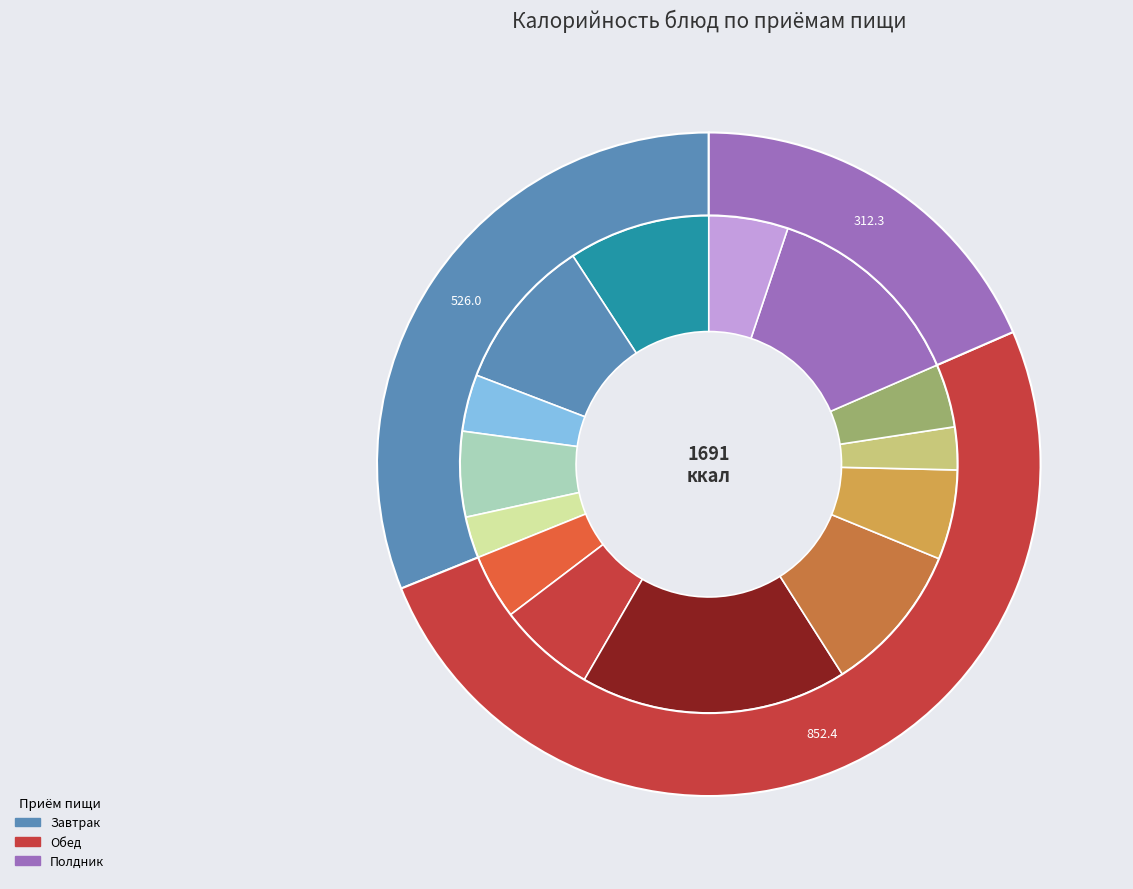

Which category has the smallest portion of the pie?

Фрукт порционно